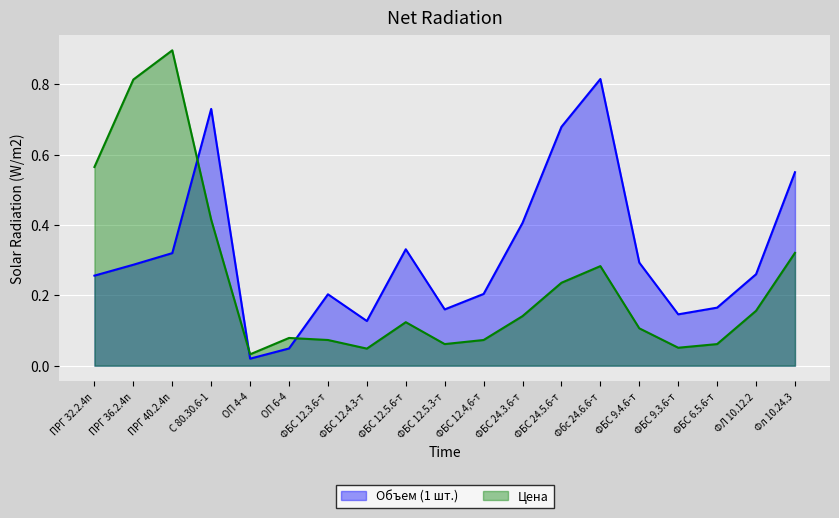

At which category does Объем (1 шт.) reach its first local peak?

С 80.30.6-1